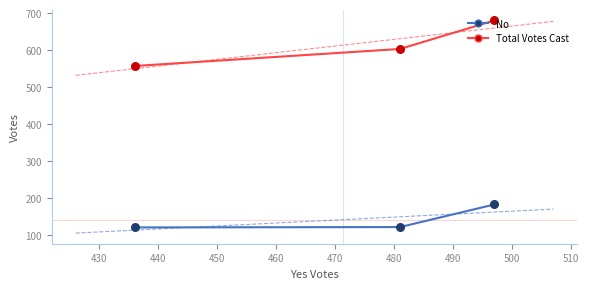

Which series reaches the maximum Y coordinate?

Total Votes Cast